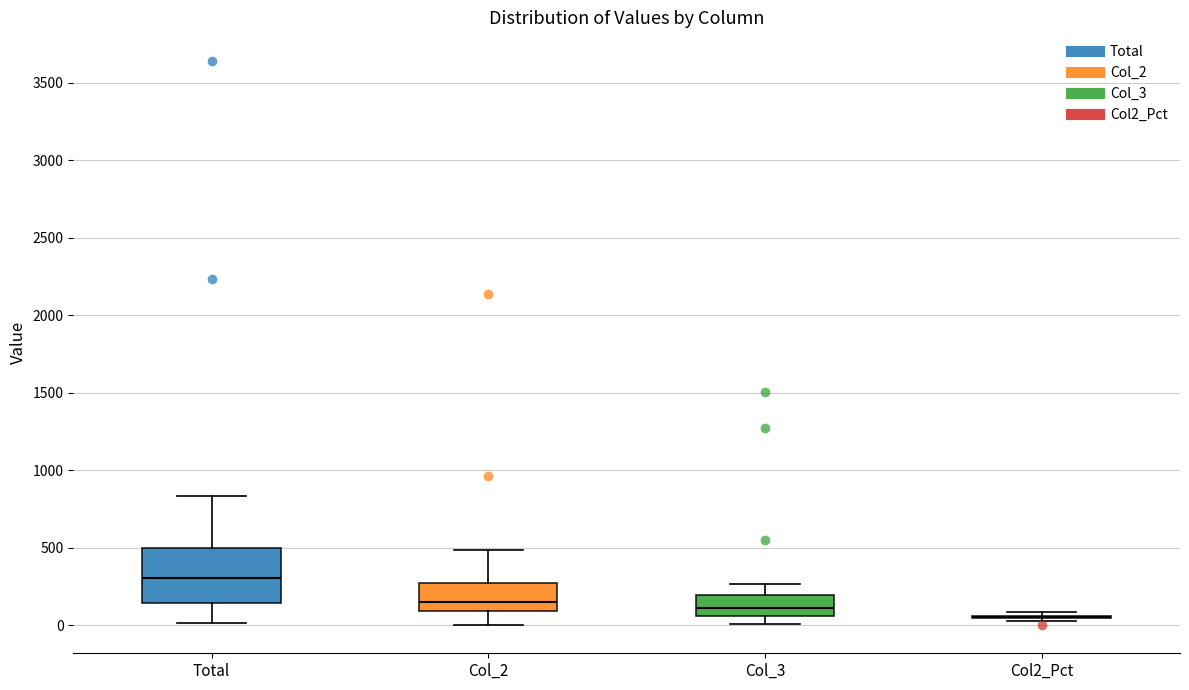

Where does the median line of the box for Col_2 sit on the y-axis? The values are not printed on the chart, so give them approximately, as read against the axis.

150